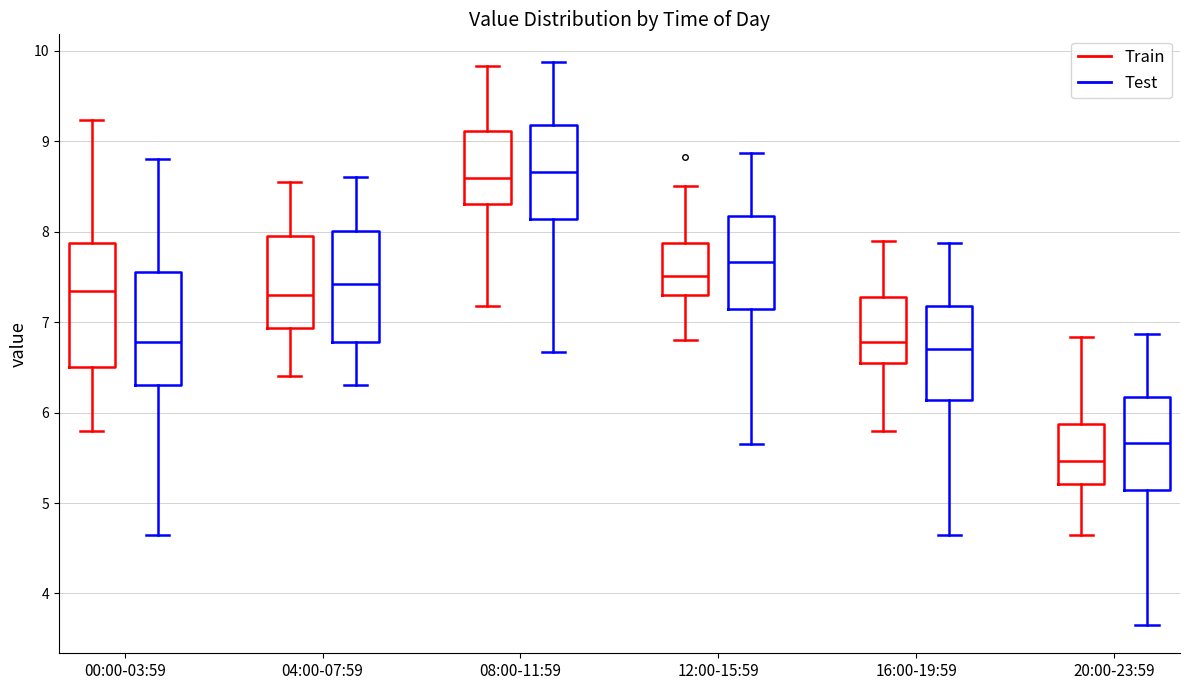

Where is the lower edge of the box for 20:00-23:59 (Train) on the y-axis? The values are not printed on the chart, so give them approximately, as read against the axis.

5.2